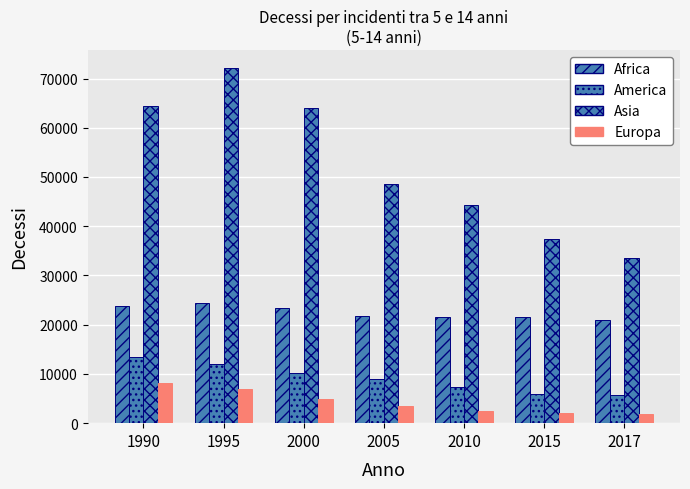

How many bars are there in each group?

4